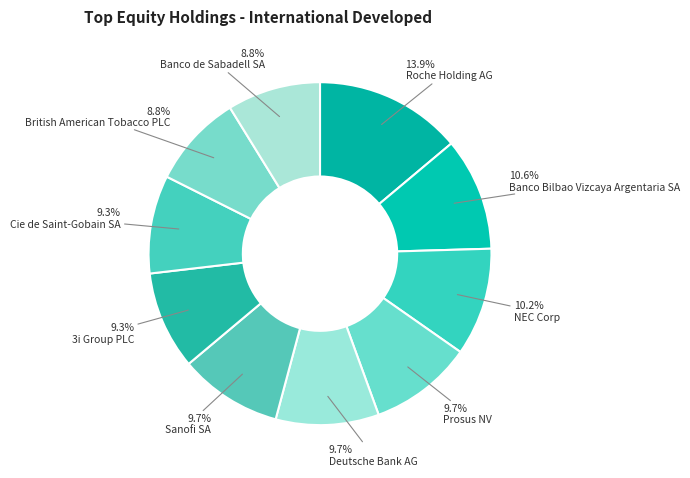

To the nearest percent, what portion does Prosus NV represent?

10%